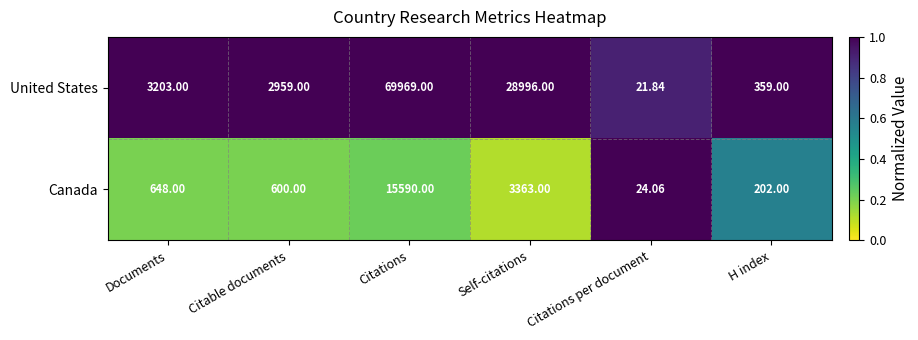

What is the minimum value shown in the chart?

21.8